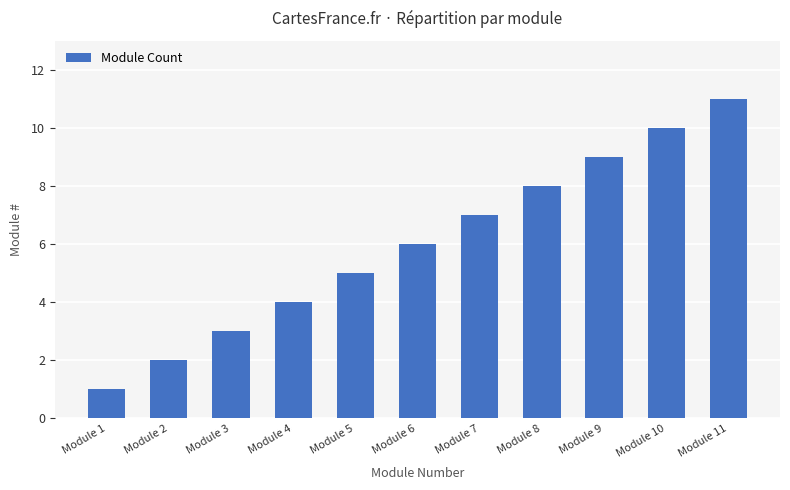

True or false: the data shows 3 at Module 6.

False